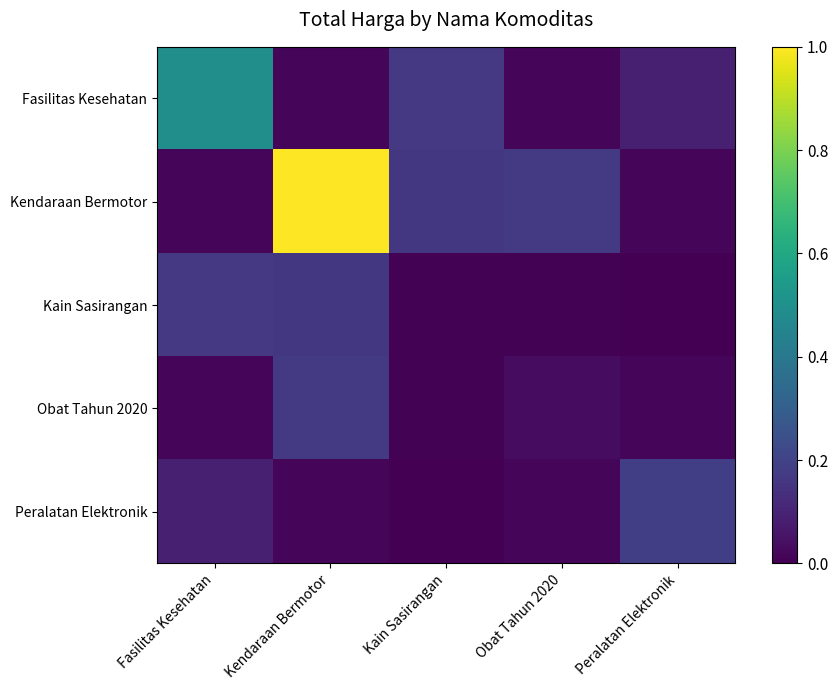

Which series has the largest range (max minus min)?

Kendaraan Bermotor